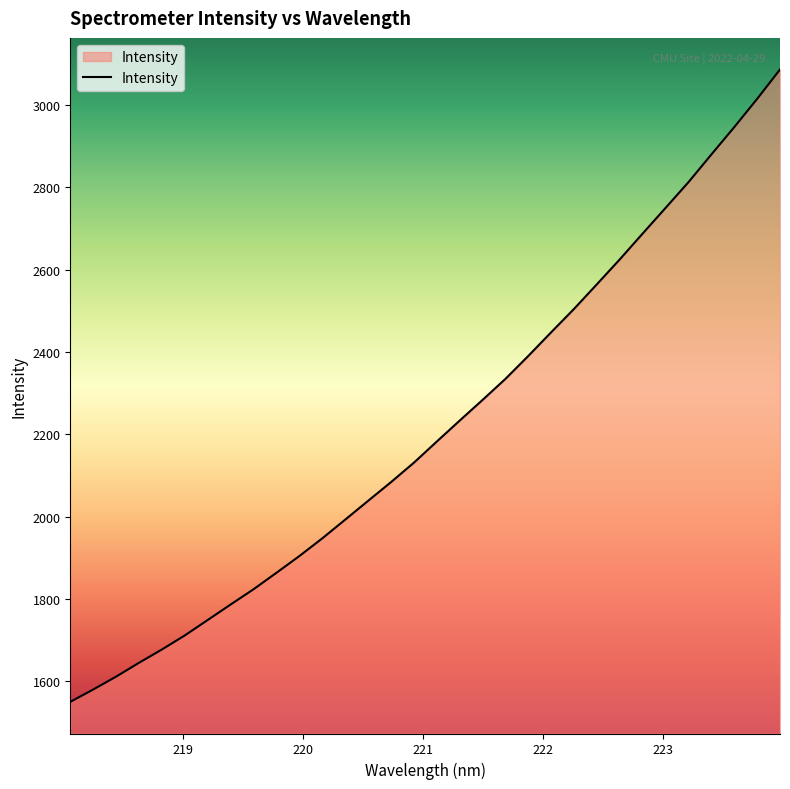

Count the number of categories in the chart.

32